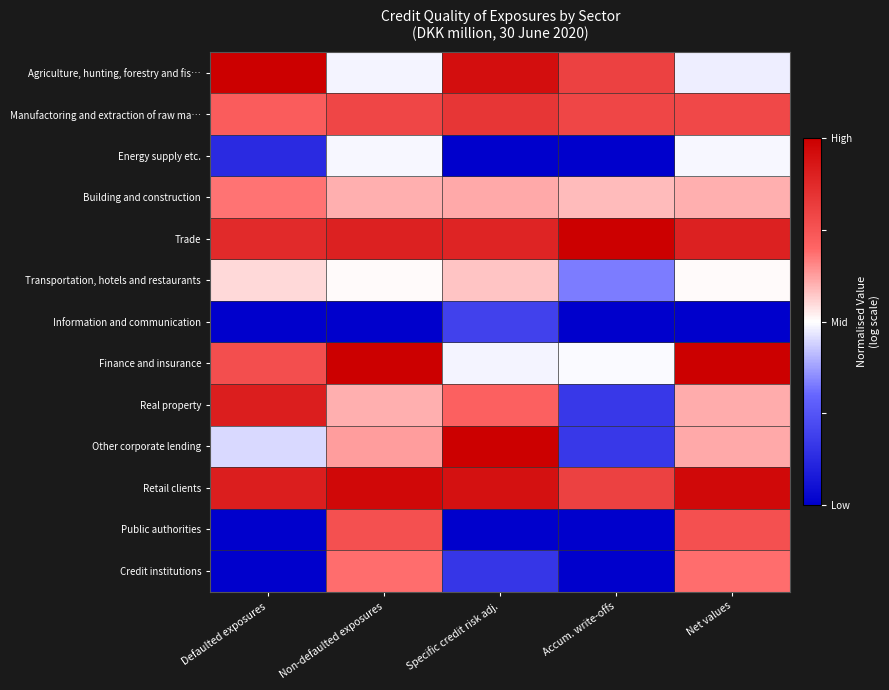

Rank the series by their maximum value, from lowest to highest.

Information and communication, Energy supply etc., Transportation, hotels and restaurants, Building and construction, Credit institutions, Public authorities, Manufactoring and extraction of raw ma…, Real property, Retail clients, Agriculture, hunting, forestry and fis…, Trade, Finance and insurance, Other corporate lending